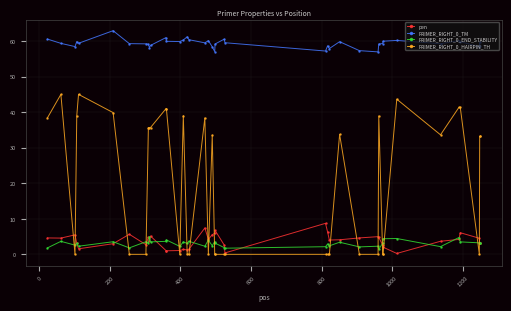

What is the value of the PRIMER_RIGHT_0_END_STABILITY point at the 1st from the left?

1.8